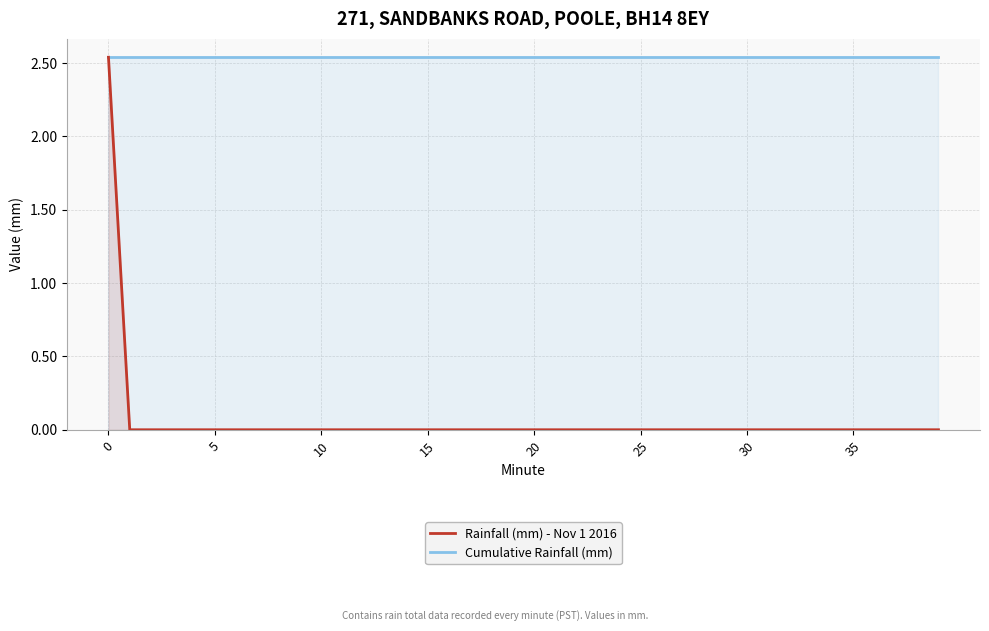

Reading left to right, what are all the values shown in this chart?

Rainfall (mm) - Nov 1 2016: 2.5	0.0	0.0	0.0	0.0	0.0	0.0	0.0	0.0	0.0	0.0	0.0	0.0	0.0	0.0	0.0	0.0	0.0	0.0	0.0	0.0	0.0	0.0	0.0	0.0	0.0	0.0	0.0	0.0	0.0	0.0	0.0	0.0	0.0	0.0	0.0	0.0	0.0	0.0	0.0
Cumulative Rainfall (mm): 2.5	2.5	2.5	2.5	2.5	2.5	2.5	2.5	2.5	2.5	2.5	2.5	2.5	2.5	2.5	2.5	2.5	2.5	2.5	2.5	2.5	2.5	2.5	2.5	2.5	2.5	2.5	2.5	2.5	2.5	2.5	2.5	2.5	2.5	2.5	2.5	2.5	2.5	2.5	2.5